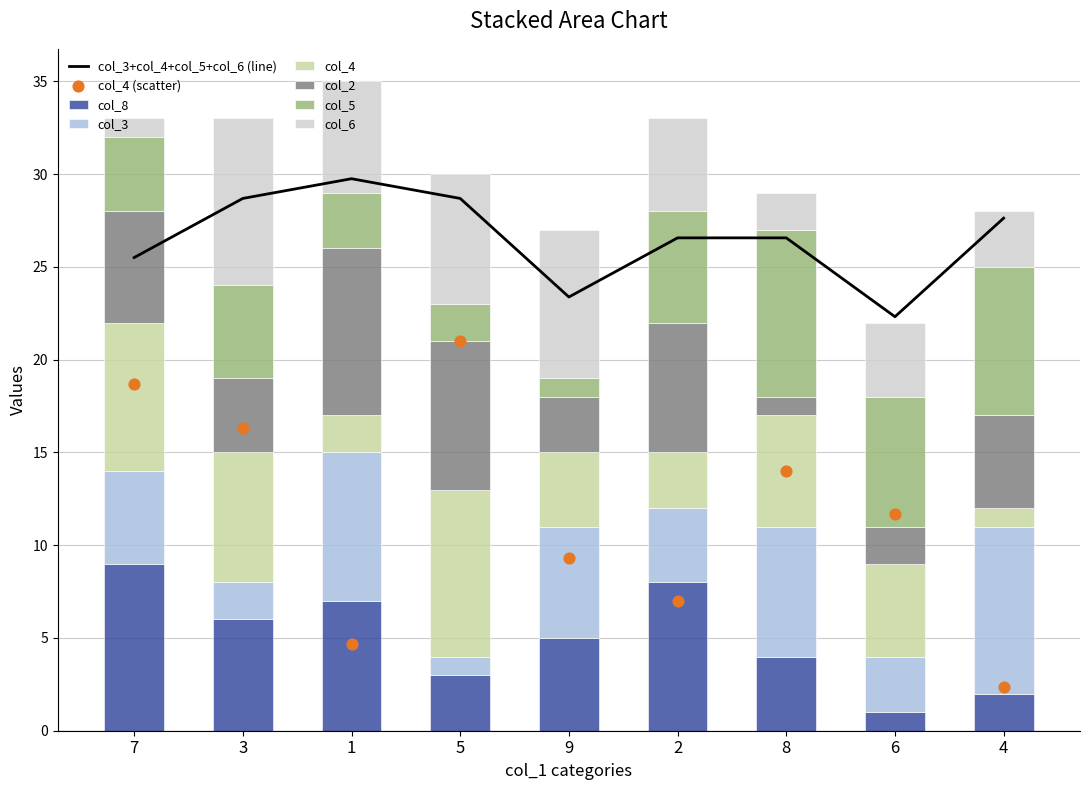

Which series contains the lowest Y value?

col_8